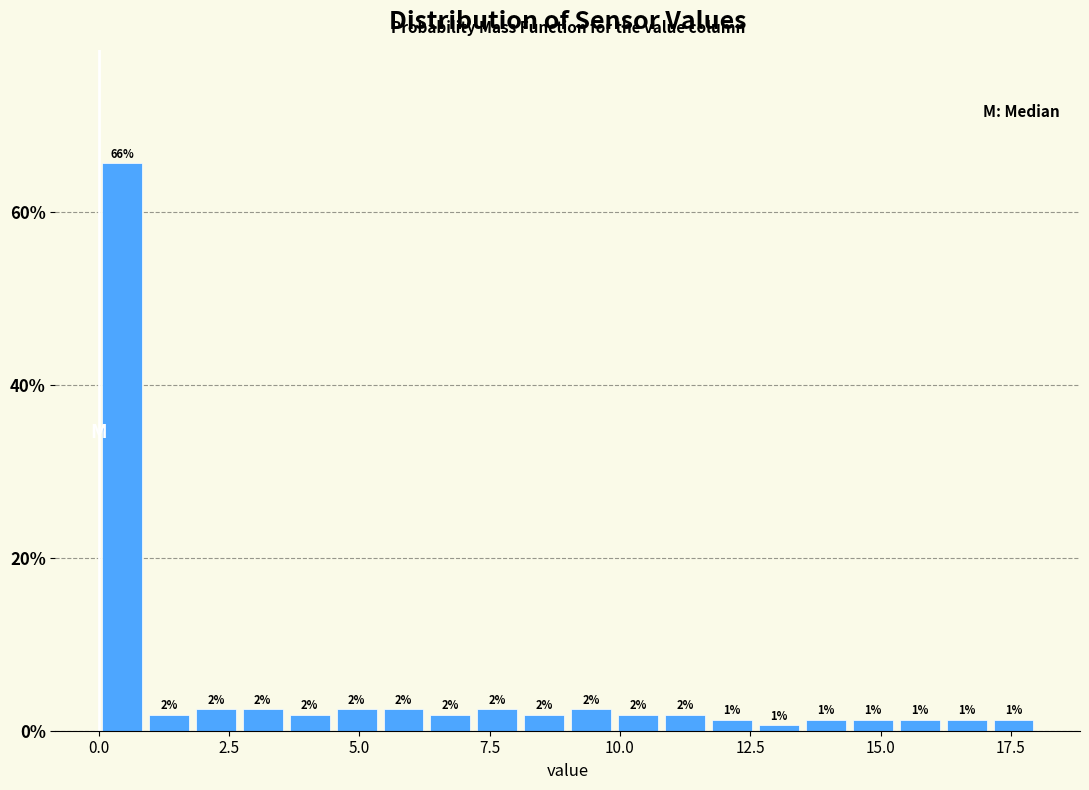

Around what value on the x-axis is the tallest bar? Give the approximate position of its centre, as read against the axis.

0.5